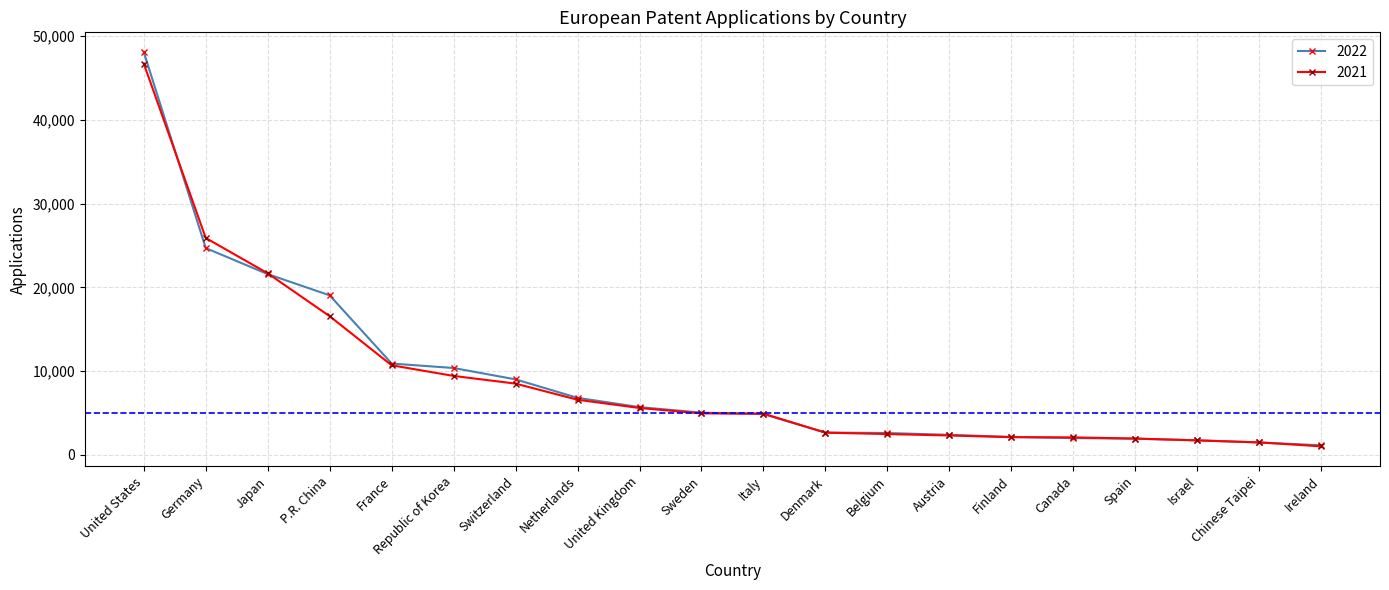

What is the label of the 12th point from the left?

Denmark